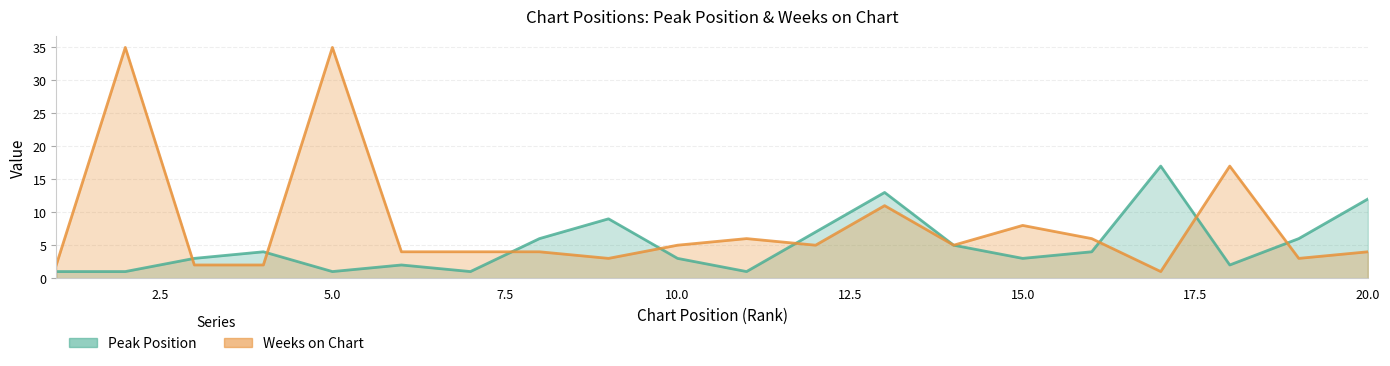

What is the value of the Peak Position point at the 6th from the left?

2